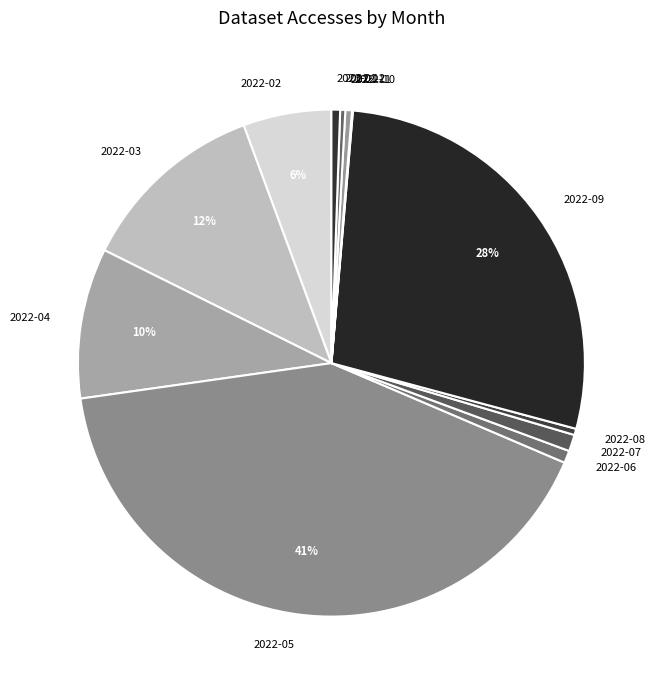

Is it true that 2022-07 is 11% of the pie?

False